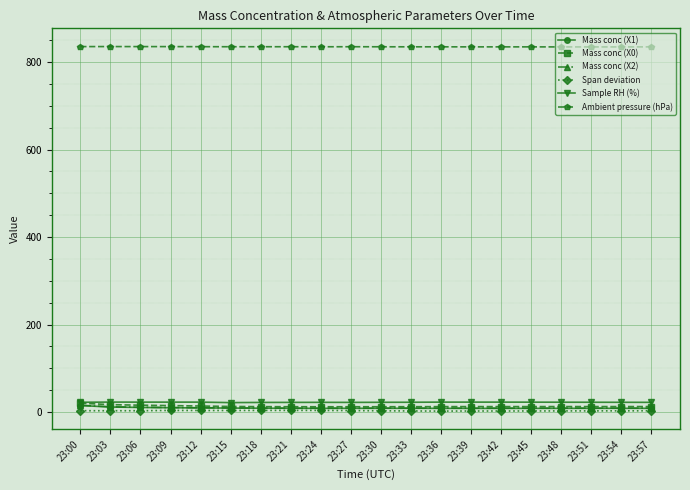

Which series has the largest total across all categories?

Ambient pressure (hPa)